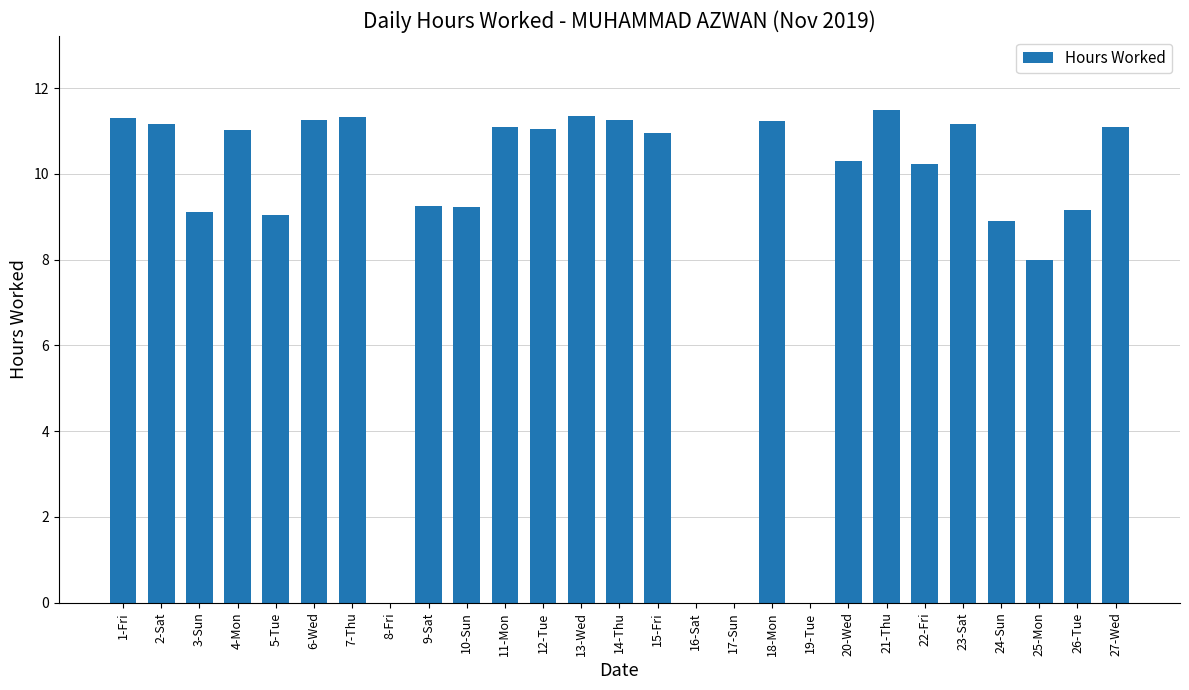

Between 26-Tue and 5-Tue, which is larger?

26-Tue